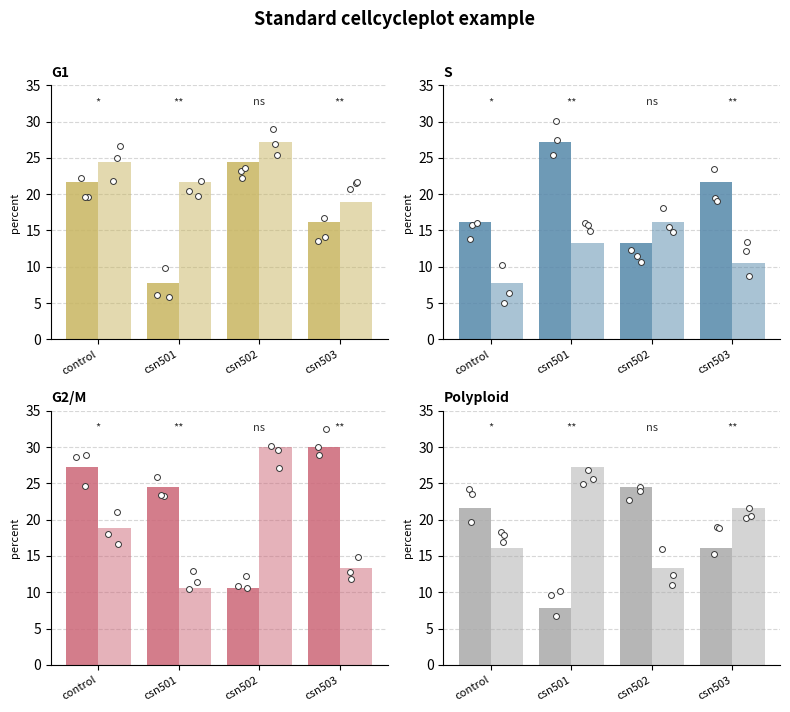

Which series has the largest total across all categories?

col_8